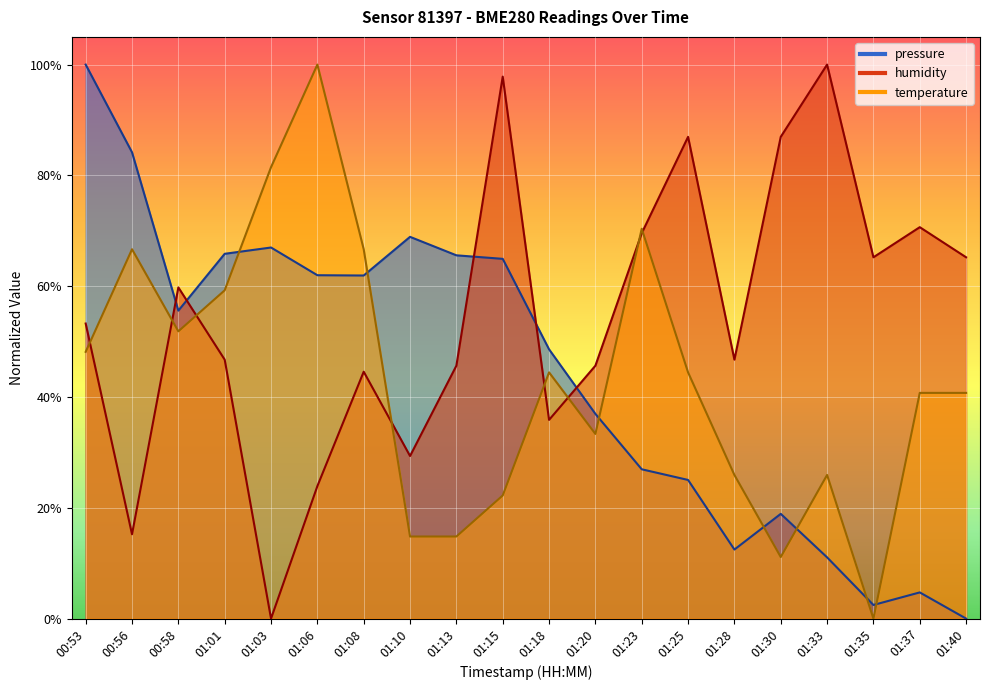

True or false: pressure has a value of 0.7 at 01:13.

True